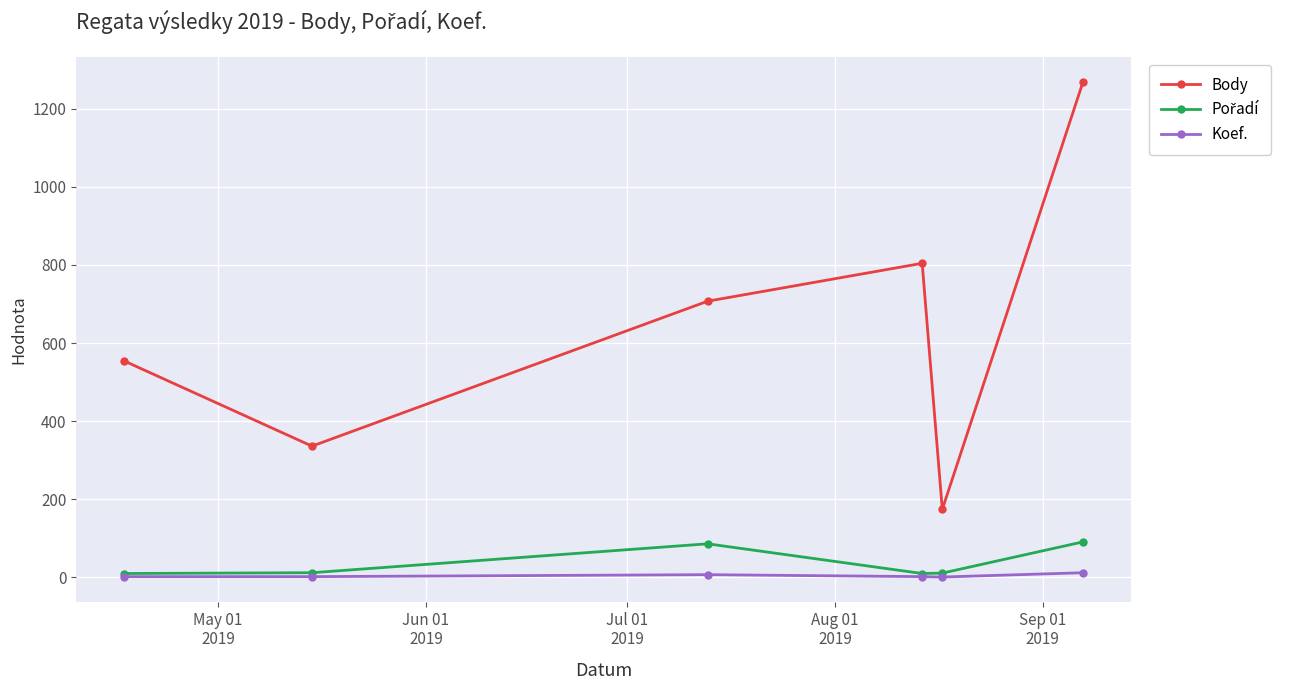

What is the difference between the maximum and minimum values in the Koef. series?

11